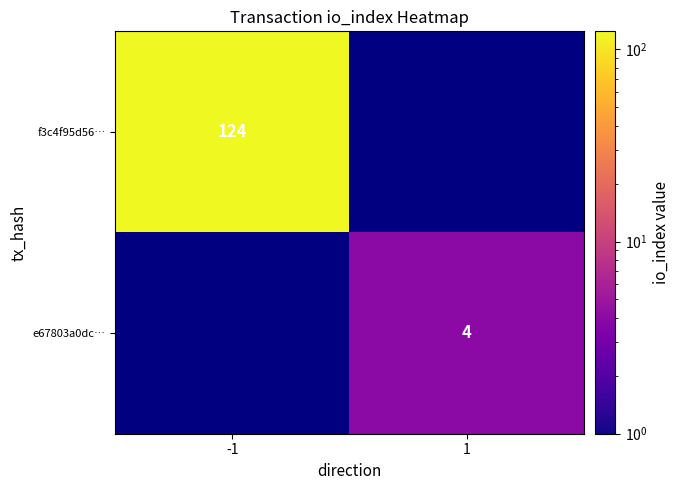

Is the value of e67803a0dc… at 1 greater than the value of f3c4f95d56… at -1?

No